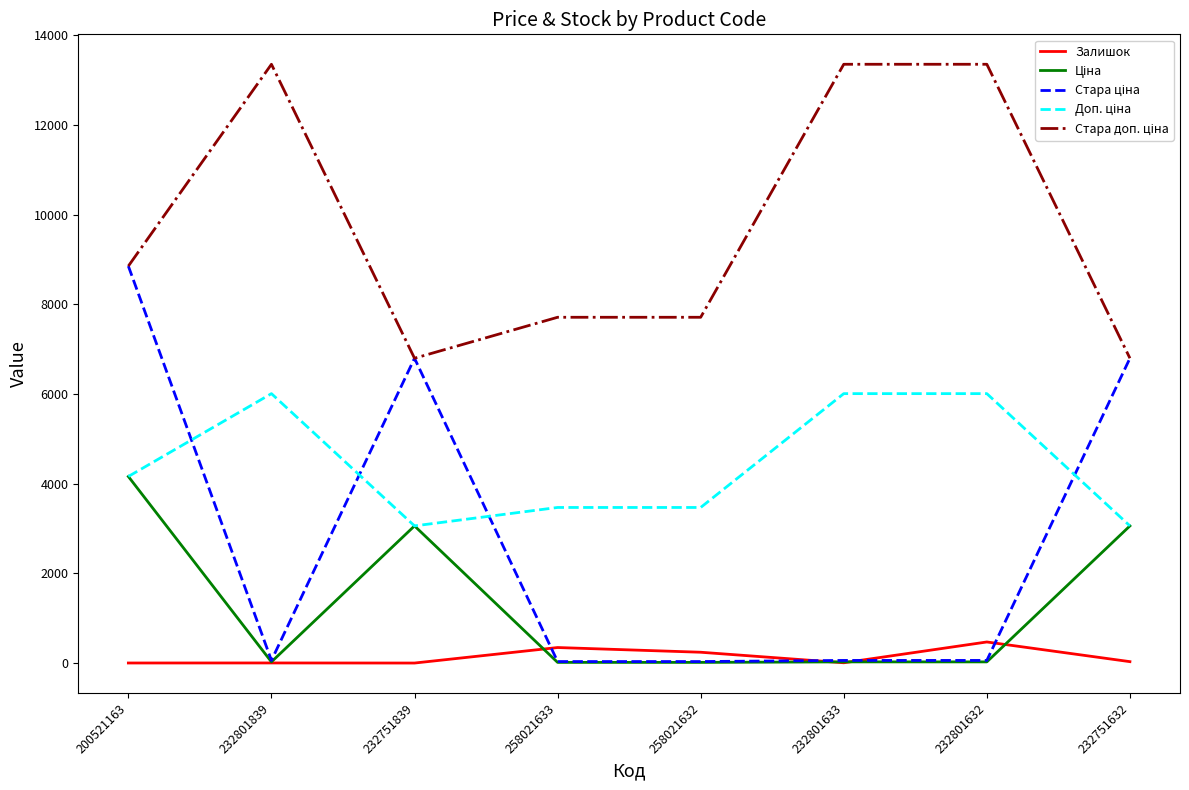

At which category is the sum across all series the highest?

200521163